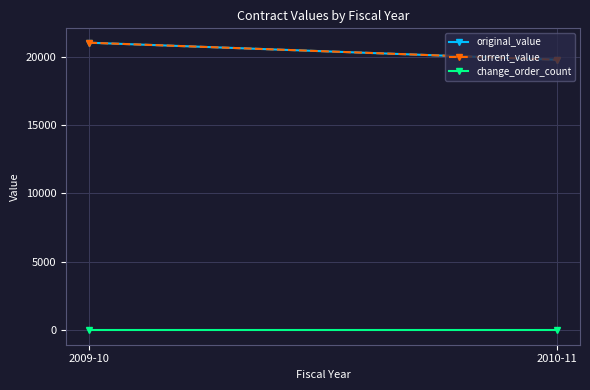

Between 2010-11 and 2009-10, which is larger?

2009-10